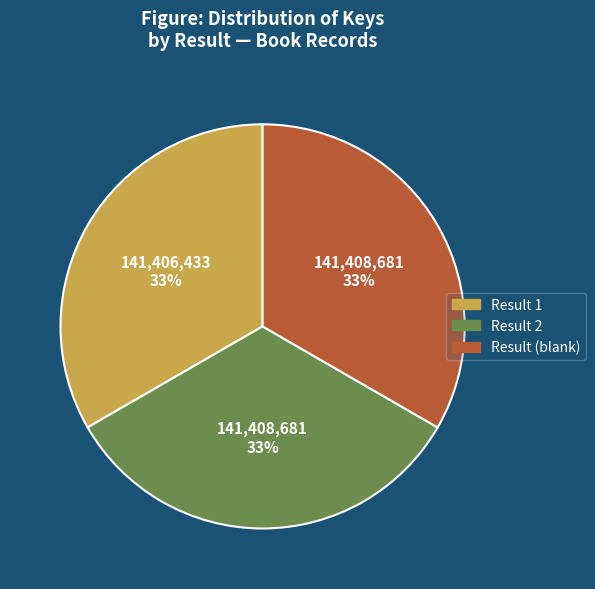

How many slices are in this pie chart?

3